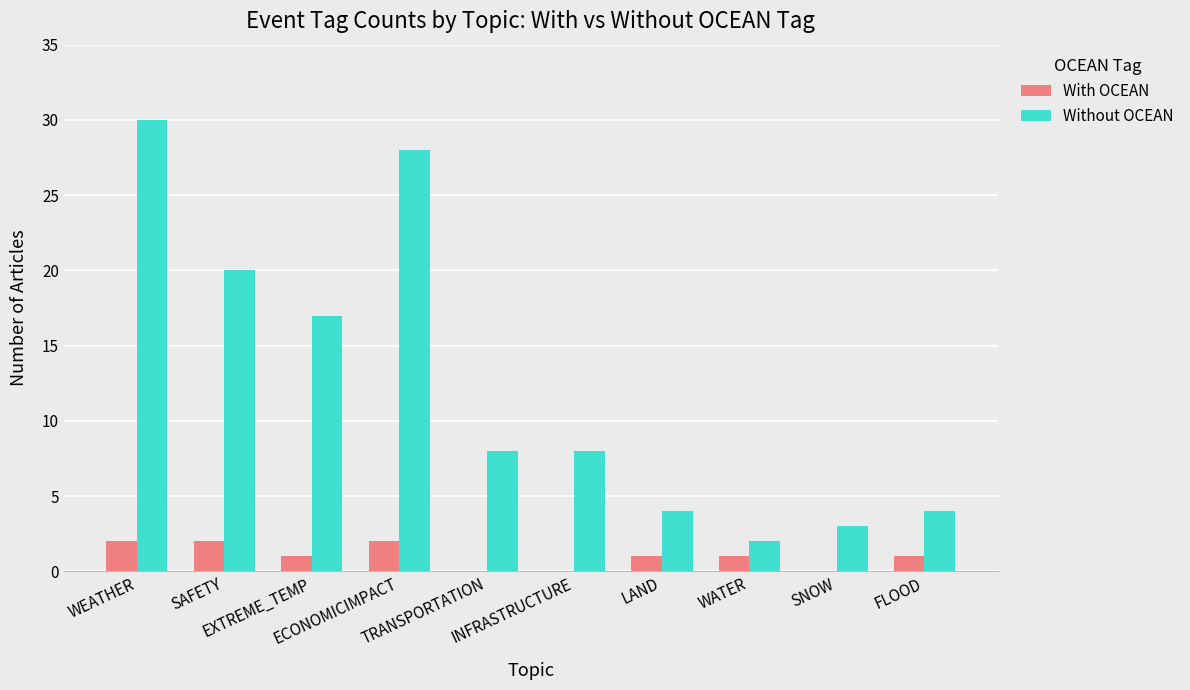

Where does the Without OCEAN series first go above 8?

WEATHER